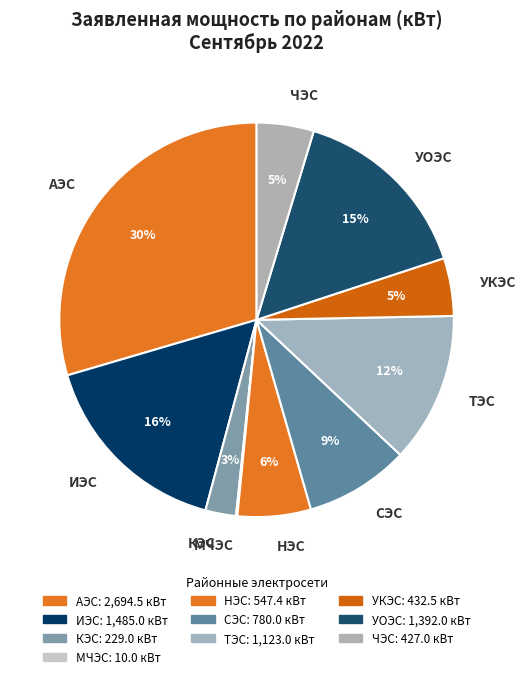

Do СЭС and ИЭС together represent more than half of the pie?

No